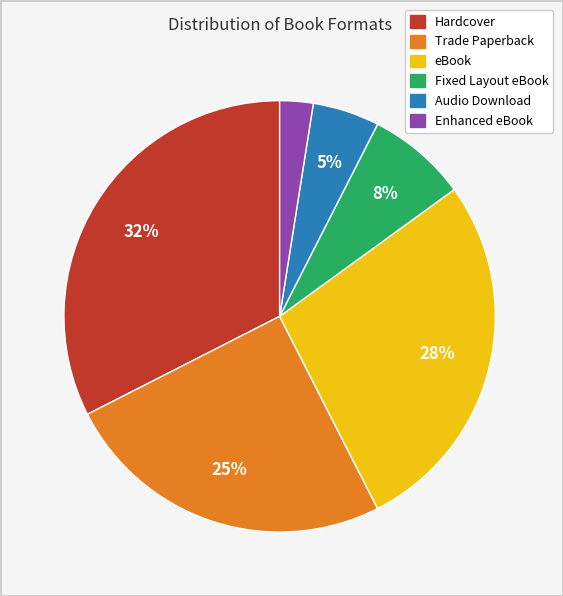

To the nearest percent, what is the difference between the largest and smallest slice percentages?

30%